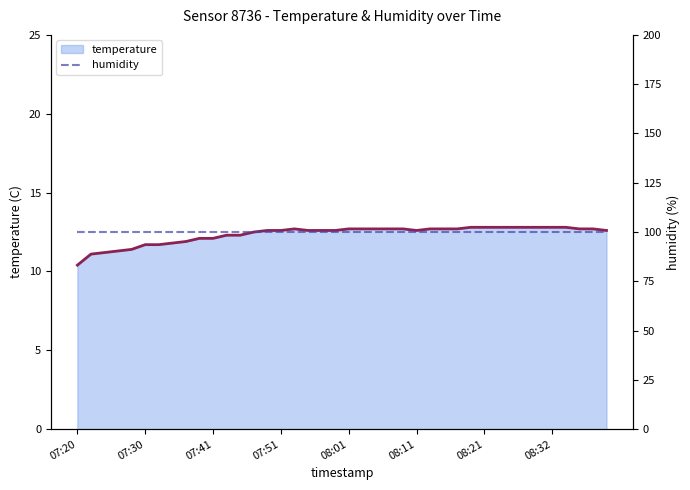

What are all the series names shown in the legend?

temperature, humidity